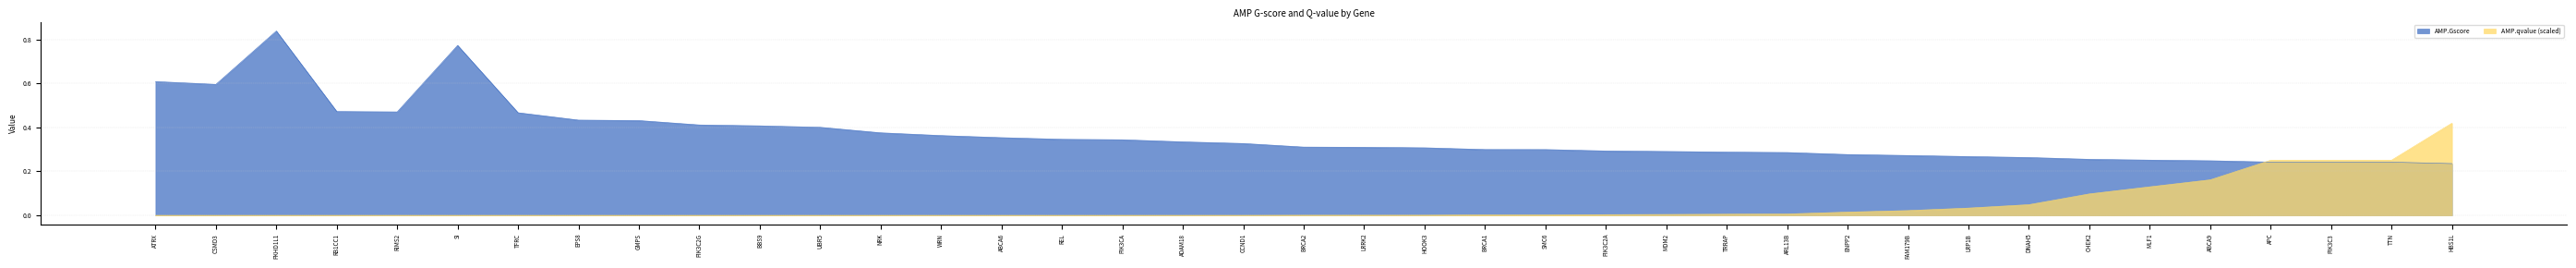

At which label does AMP.Gscore reach its peak?

PKHD1L1